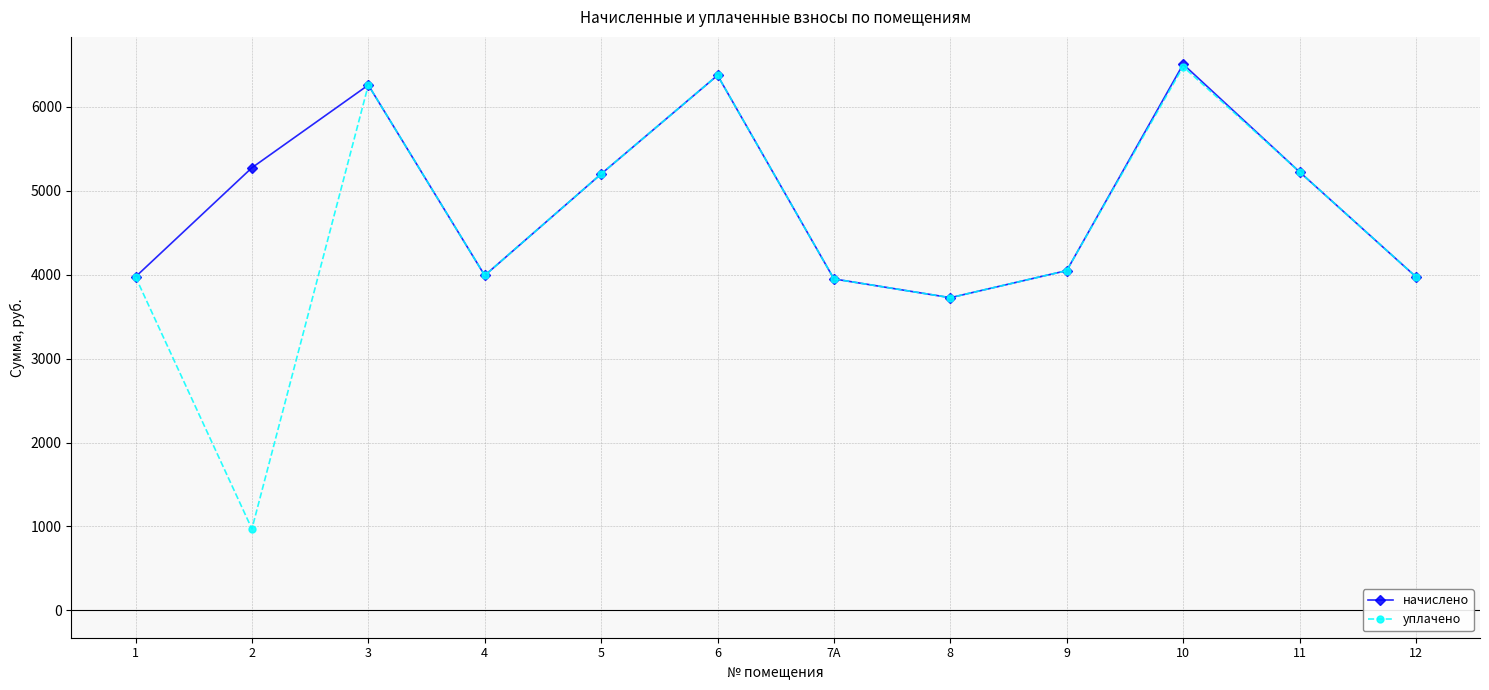

What are all the series names shown in the legend?

начислено, уплачено